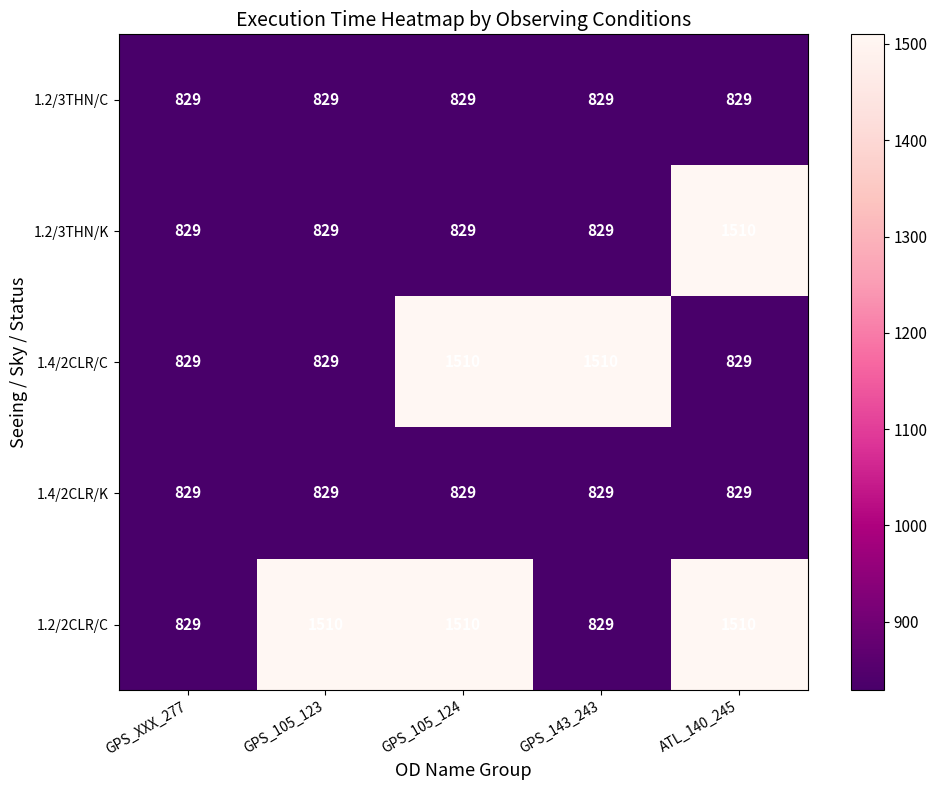

How many categories are shown in the chart?

5